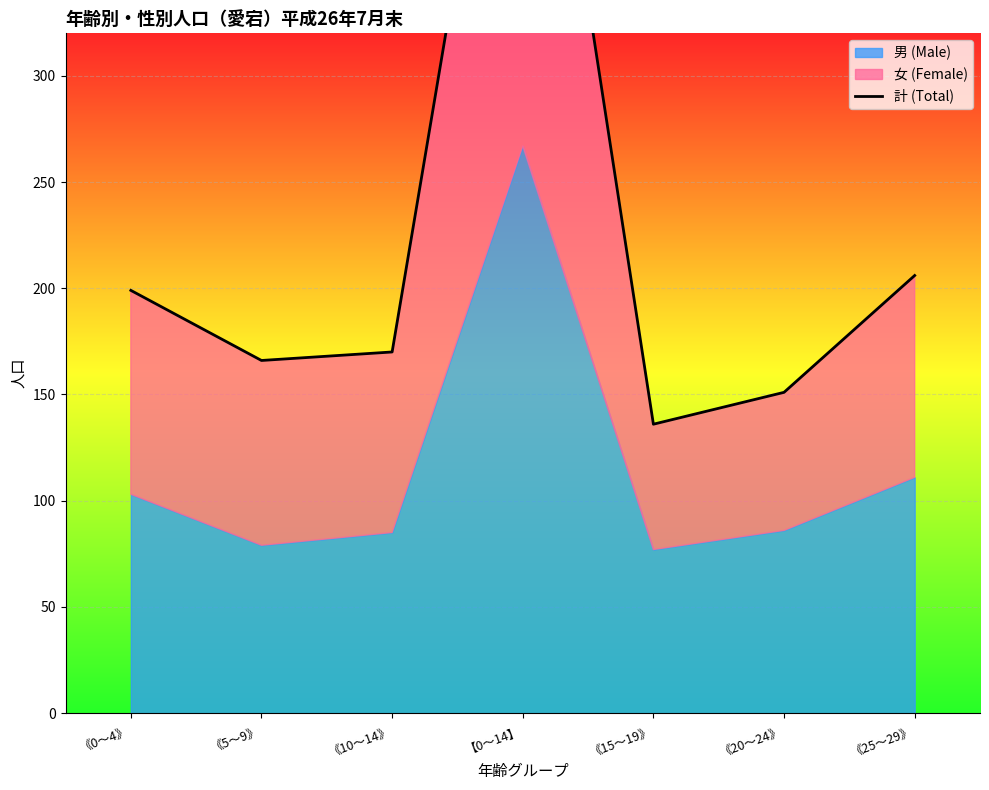

How many interior local valleys (lower than both neighbors) does the data have?

2